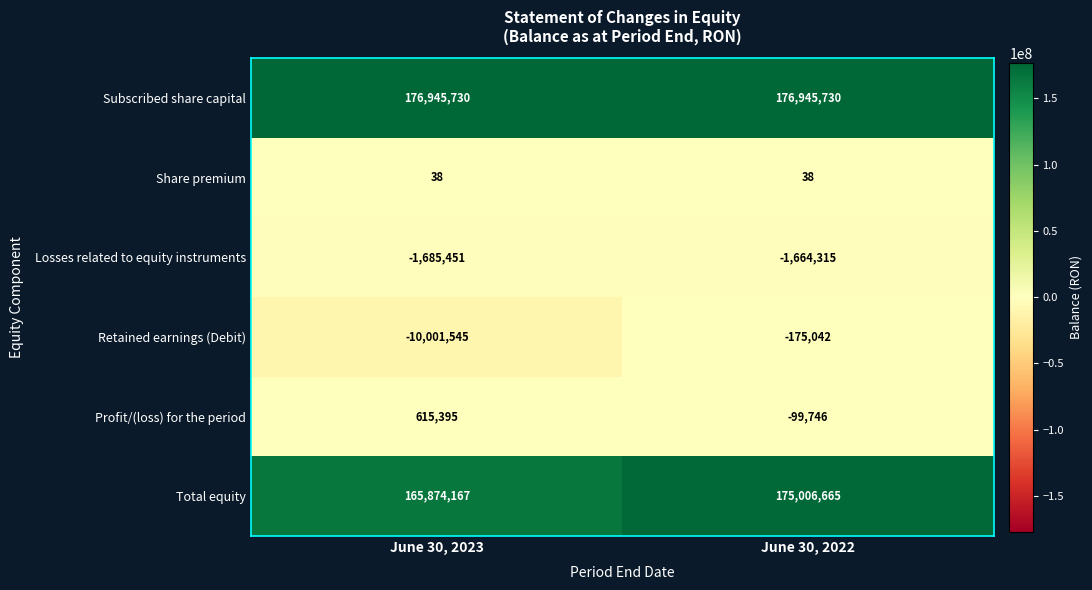

What is the spread (max minus min) of values at June 30, 2022?

178610045